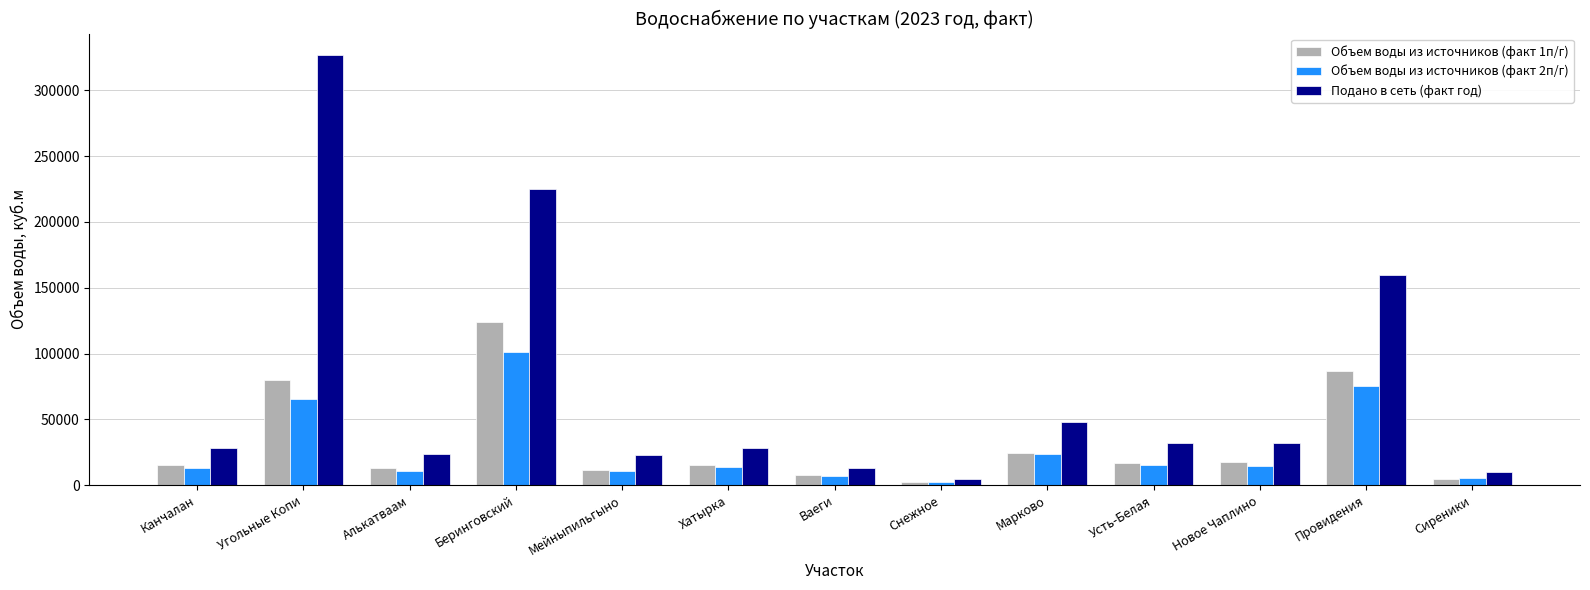

Which series has the largest total across all categories?

Подано в сеть (факт год)